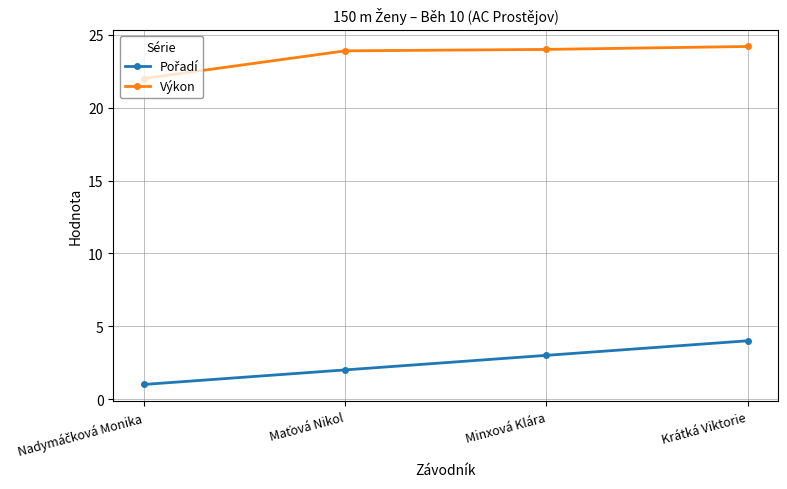

What is the sum of all Výkon values?

94.1